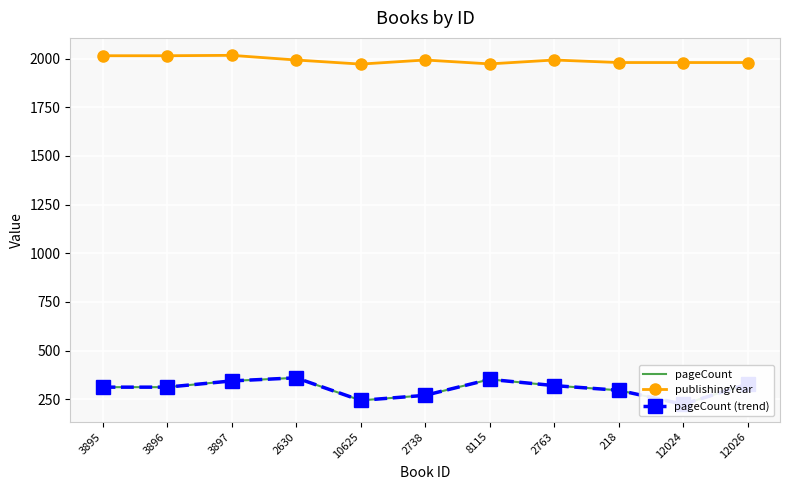

Reading right to left, extract all data points from this chart.

pageCount: 12026=328	12024=224	218=296	2763=320	8115=352	2738=270	10625=244	2630=360	3897=344	3896=312	3895=312
publishingYear: 12026=1980	12024=1980	218=1980	2763=1993	8115=1973	2738=1993	10625=1972	2630=1993	3897=2017	3896=2015	3895=2015
pageCount (trend): 12026=328	12024=224	218=296	2763=320	8115=352	2738=270	10625=244	2630=360	3897=344	3896=312	3895=312